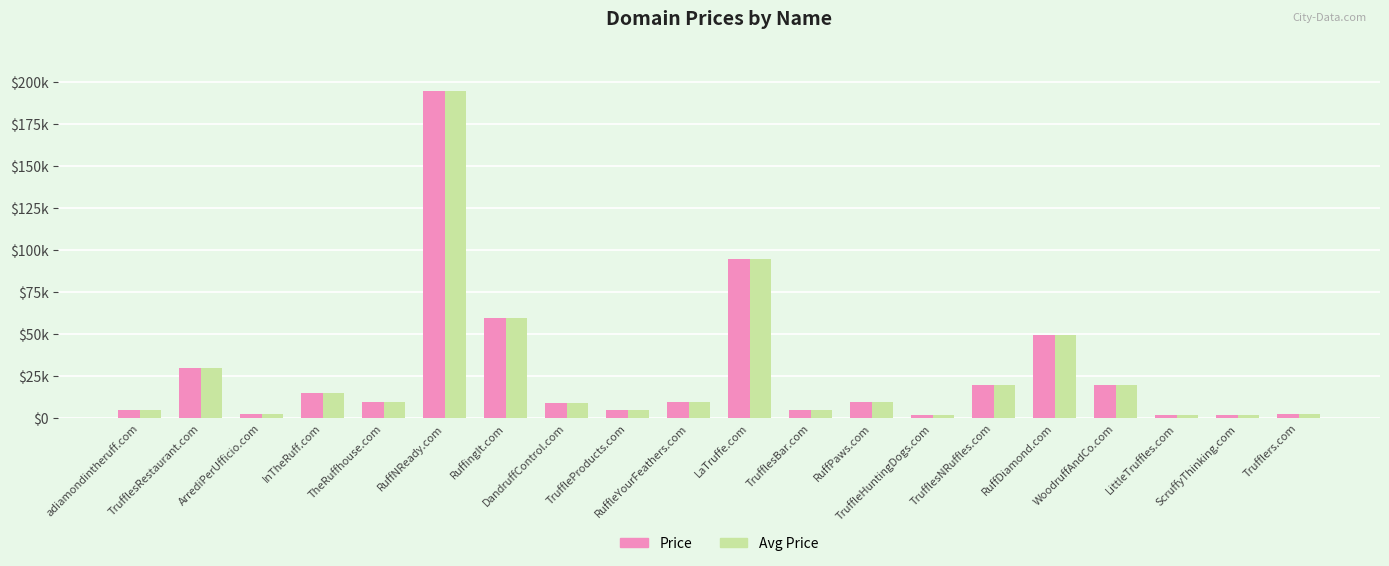

What are all the series names shown in the legend?

Price, Avg Price